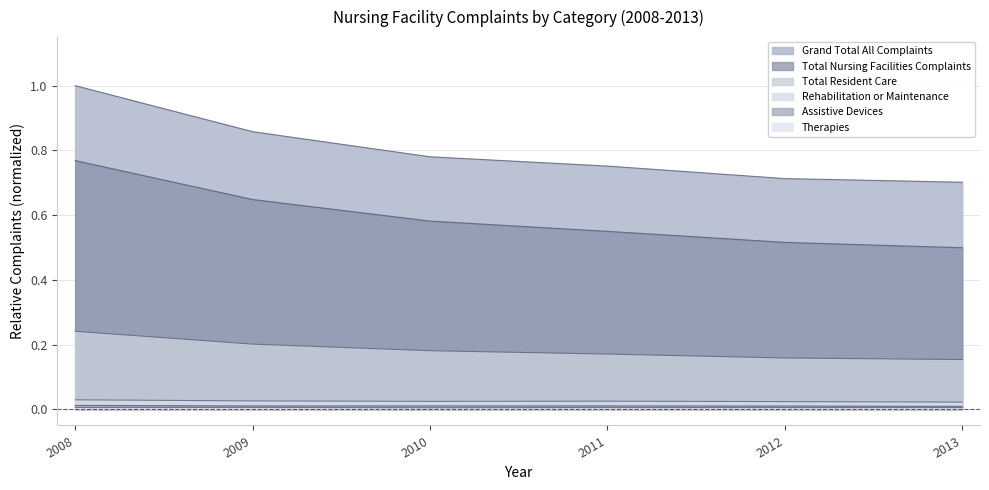

What is the approximate value of Grand Total All Complaints at 2011?

0.8